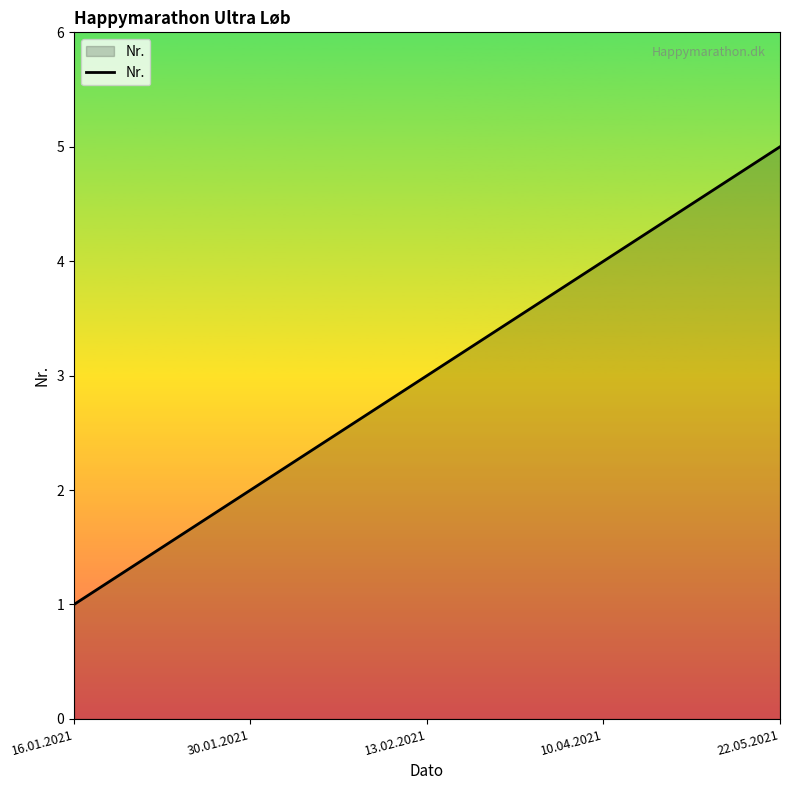

Reading left to right, what are all the values shown in this chart?

1	2	3	4	5